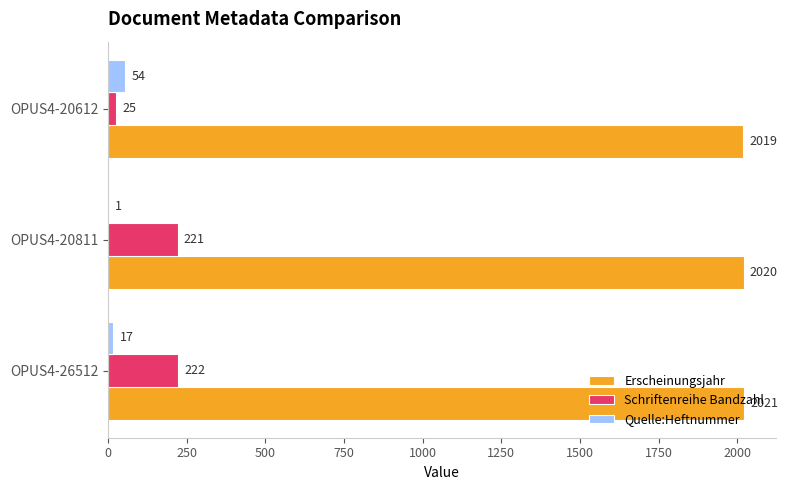

Is it true that Schriftenreihe Bandzahl equals 82 at OPUS4-20811?

False